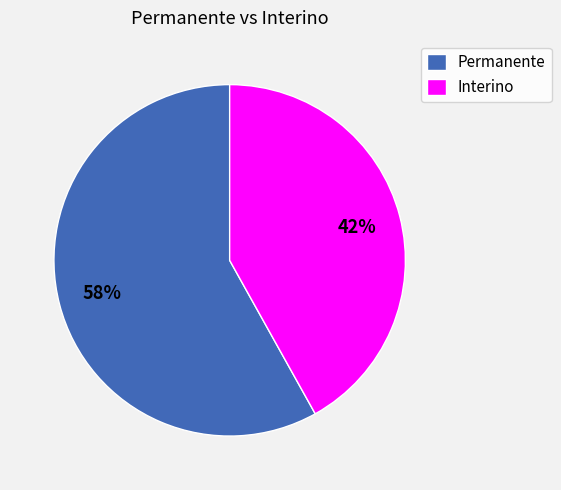

Which category accounts for the majority?

Permanente